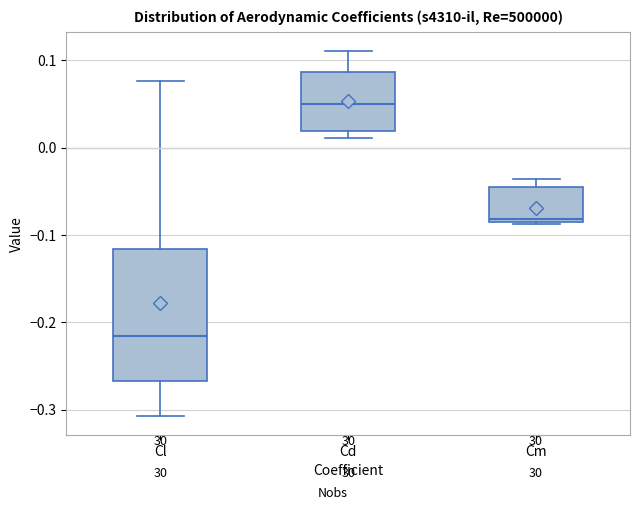

Reading left to right, read every box against the y-axis: the position of its median line, the range the box covers, and the ends of its whiskers. The values are not printed on the chart, so give them approximately, as read against the axis.

Cl: median -0.22, box -0.27 to -0.12, whiskers -0.31 to 0.08
Cd: median 0.05, box 0.02 to 0.09, whiskers 0.01 to 0.11
Cm: median -0.08 (just above the box's lower edge), box -0.08 to -0.05, whiskers -0.09 to -0.04